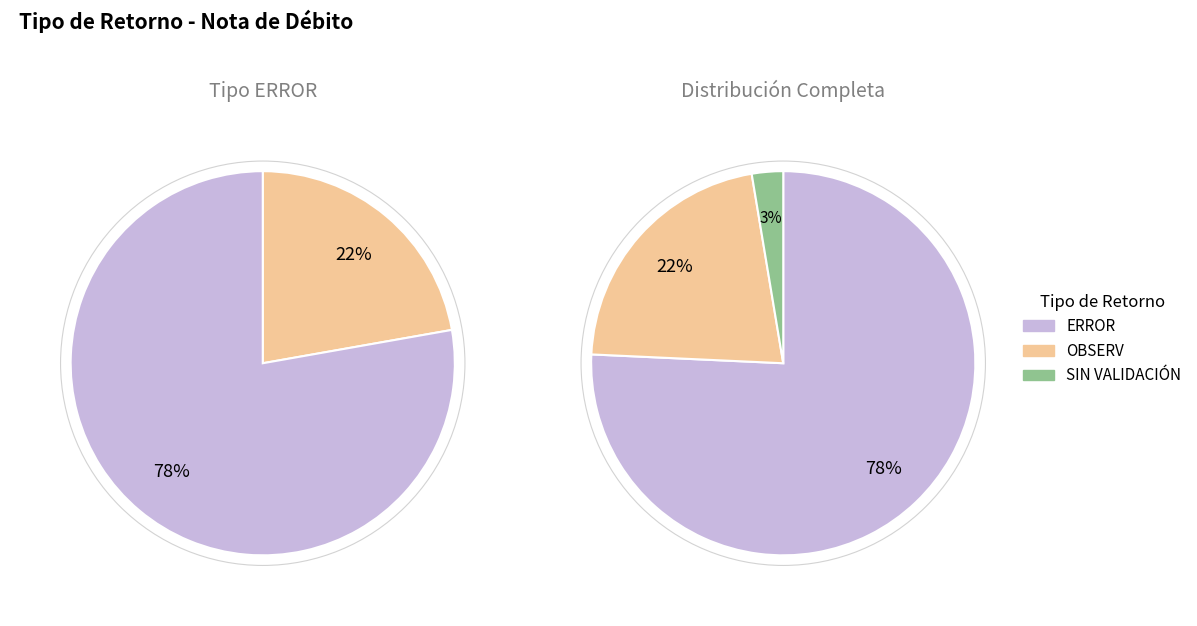

True or false: ERROR accounts for 60% of the total.

False